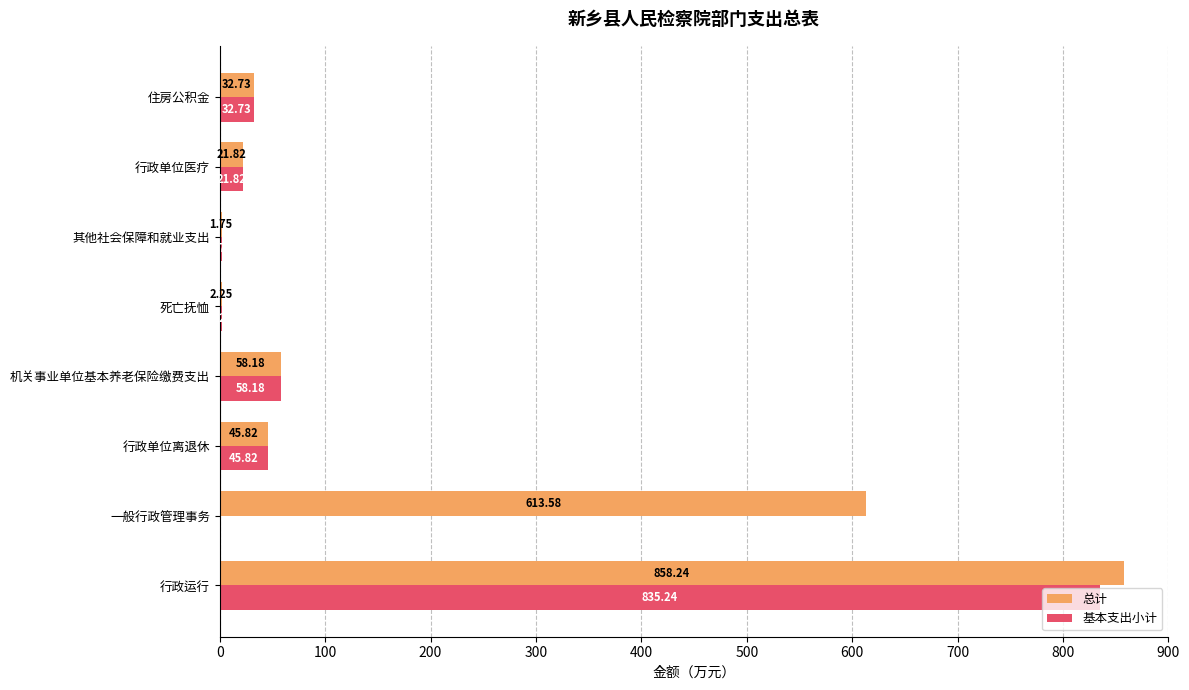

Between 一般行政管理事务 and 住房公积金, which series saw the biggest shift?

总计